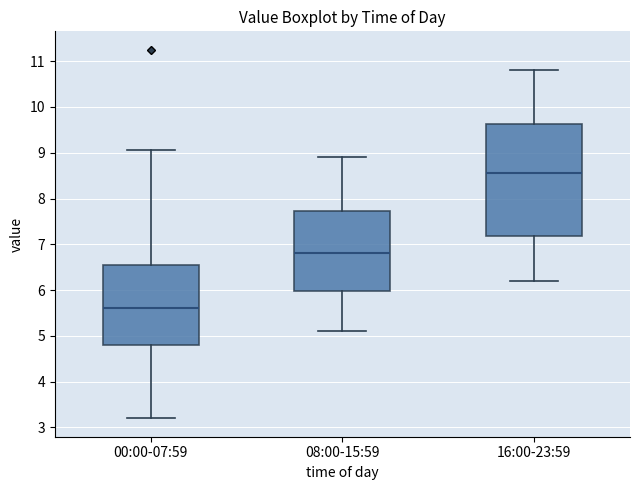

Reading left to right, transcribe this box plot: for each box, give where its median line is, the range the box spans, and where its two whiskers end, as read against the y-axis. The values are not printed on the chart, so give them approximately, as read against the axis.

00:00-07:59: median 5.6, box 4.8 to 6.6, whiskers 3.2 to 9.1
08:00-15:59: median 6.8, box 6.0 to 7.7, whiskers 5.1 to 8.9
16:00-23:59: median 8.6, box 7.2 to 9.6, whiskers 6.2 to 10.8